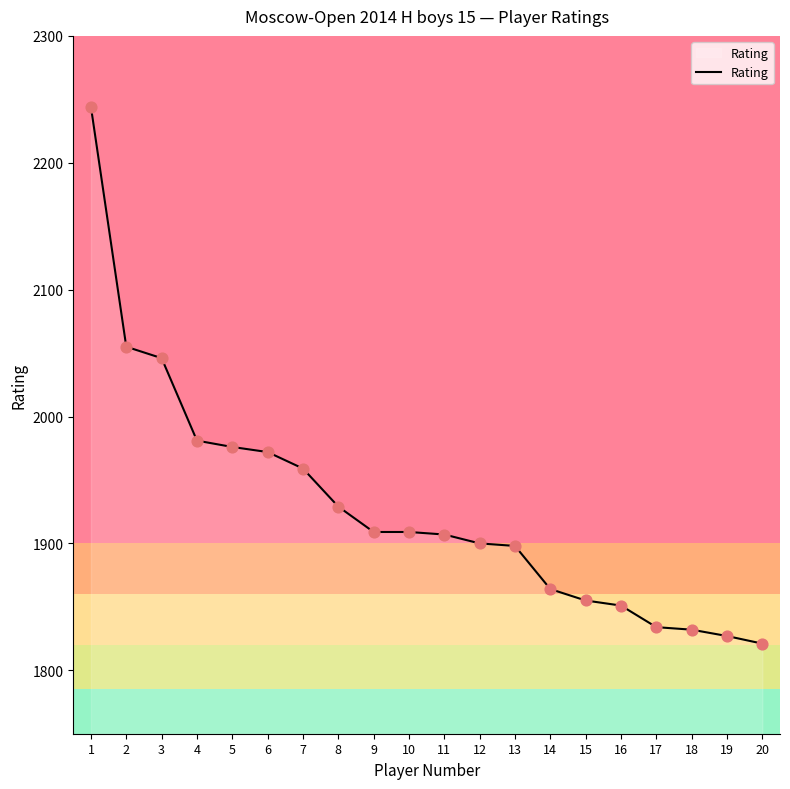

Between 3 and 17, which is larger?

3